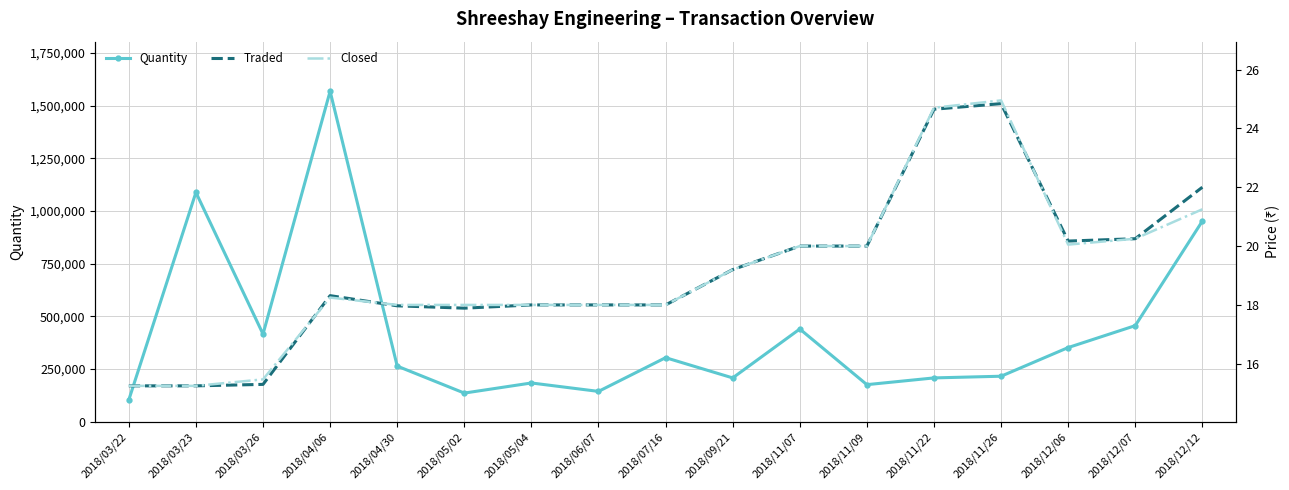

Reading left to right, extract all data points from this chart.

Quantity: 104000.0	1088000.0	416000.0	1568000.0	264000.0	136000.0	184000.0	144000.0	304000.0	208000.0	440000.0	176000.0	208000.0	216000.0	352000.0	456000.0	952000.0
Traded: 15.2	15.2	15.3	18.3	18.0	17.9	18.0	18.0	18.0	19.2	20.0	20.0	24.6	24.8	20.2	20.2	22.0
Closed: 15.2	15.2	15.5	18.2	18.0	18.0	18.0	18.0	18.0	19.2	20.0	20.0	24.7	24.9	20.1	20.2	21.2